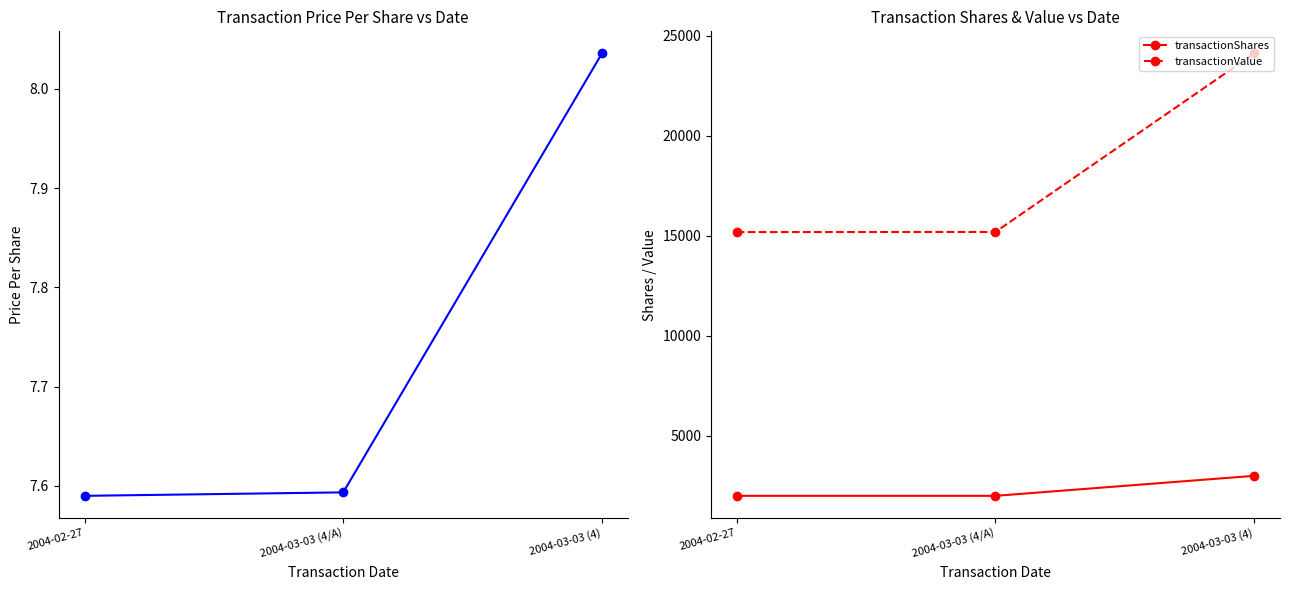

Rank the series by their maximum value, from lowest to highest.

transactionPricePerShare, transactionShares, transactionValue